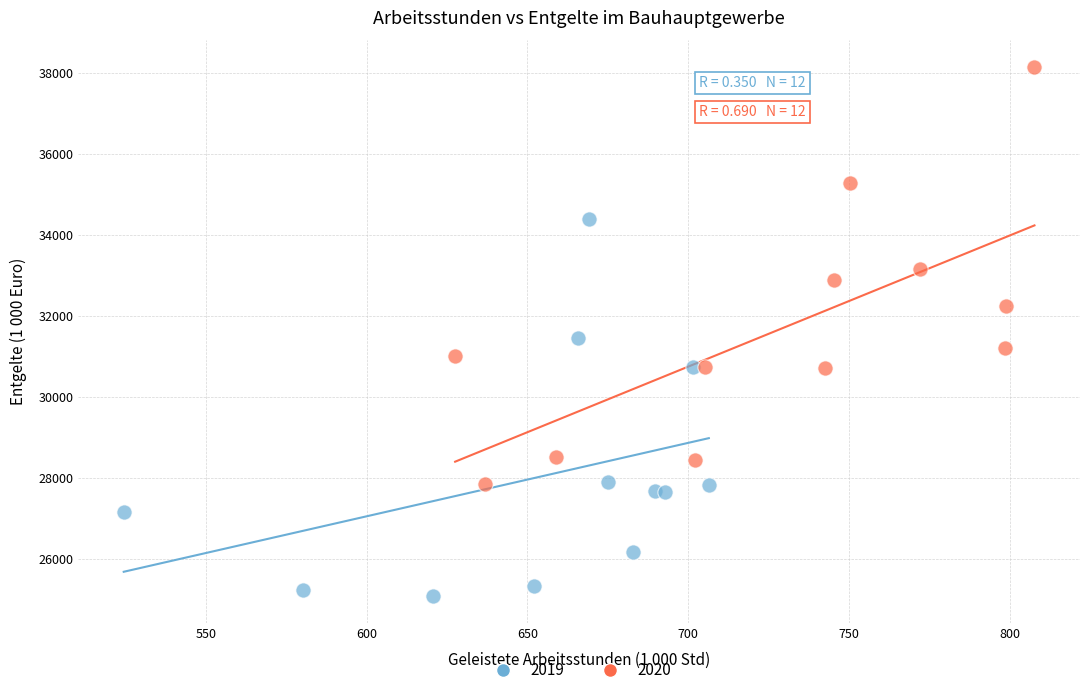

Which series has the largest Y range (max minus min)?

2020